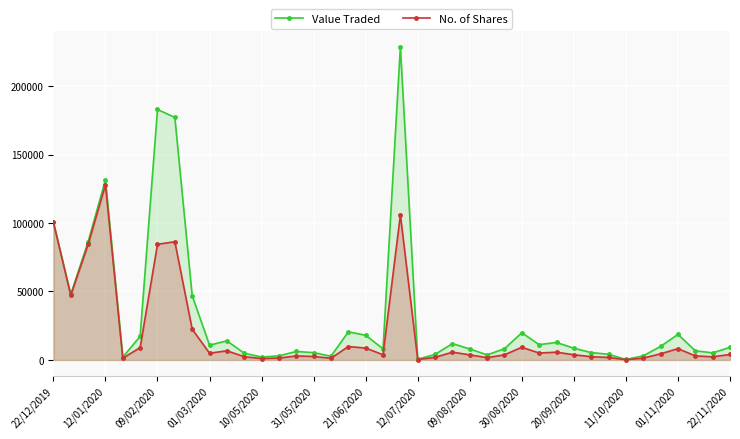

True or false: Value Traded and No. of Shares intersect in this chart.

True